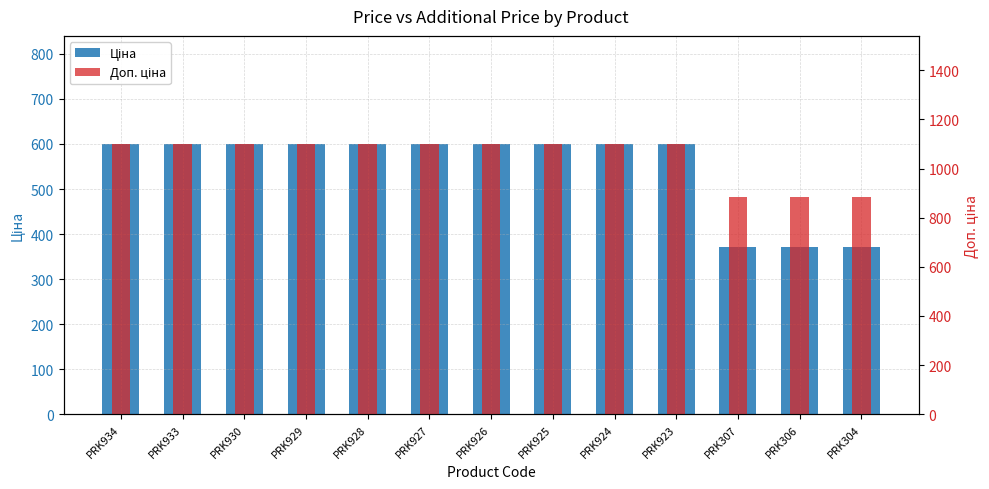

Rank the categories by Ціна value from highest to lowest.

PRK934, PRK933, PRK930, PRK929, PRK928, PRK927, PRK926, PRK925, PRK924, PRK923, PRK307, PRK306, PRK304